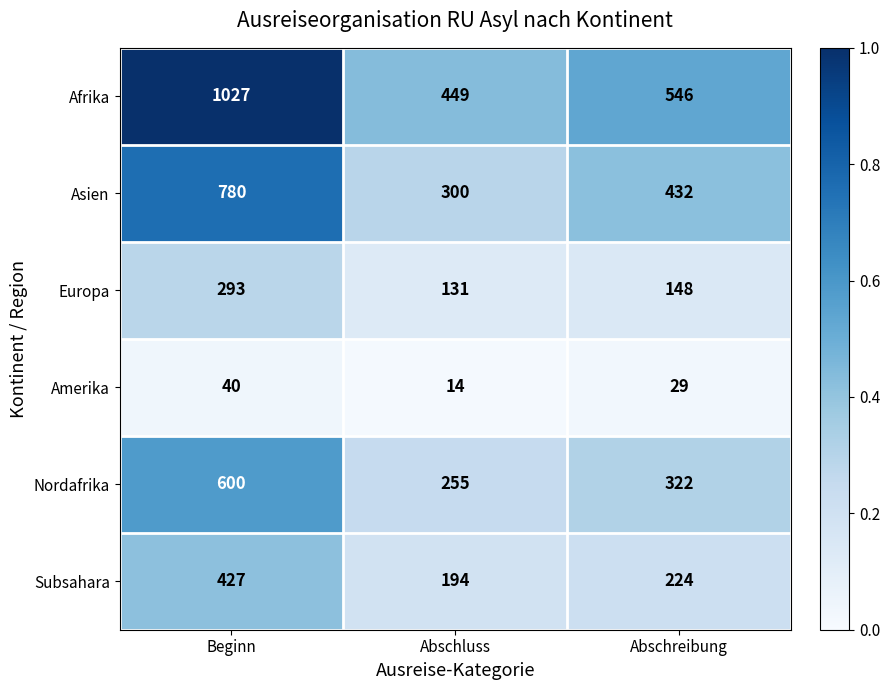

What is the spread (max minus min) of values at Abschluss?

435